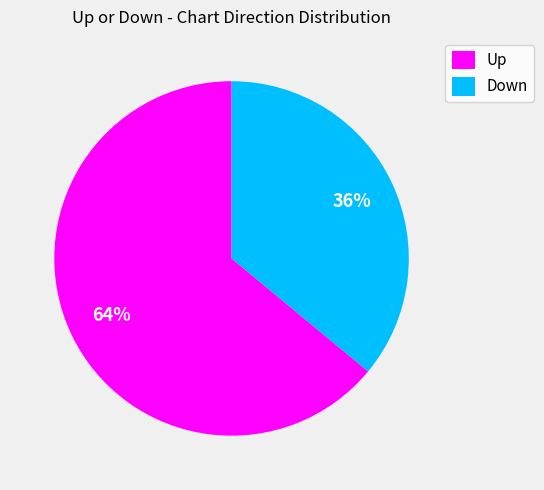

Is there a majority slice in this chart?

Yes